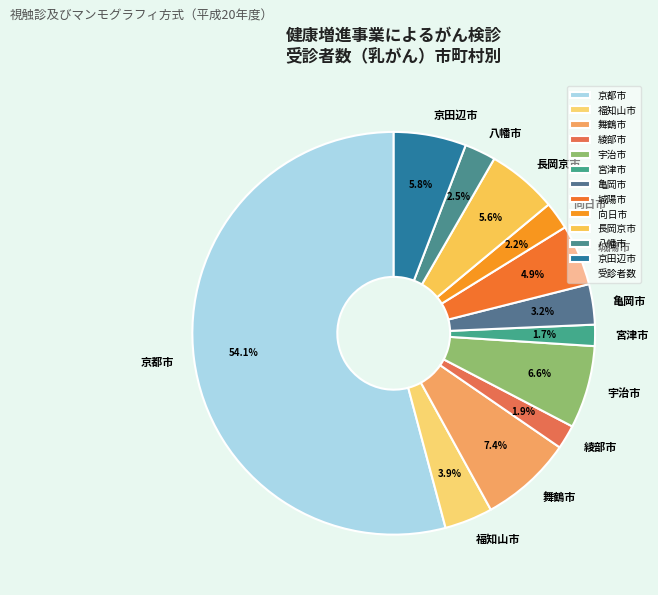

To the nearest percent, what is the difference between the 宮津市 and 福知山市 slice percentages?

2%